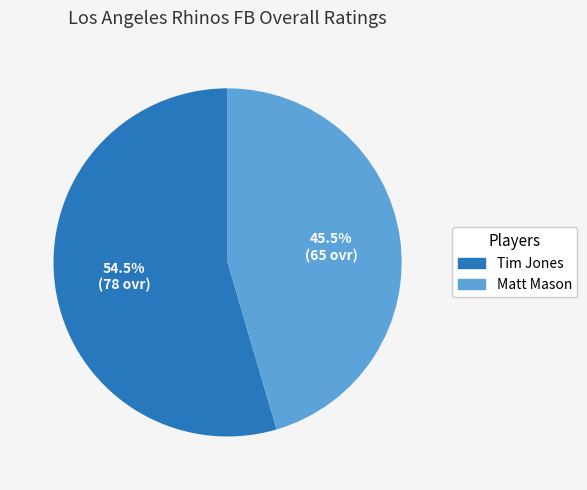

Which slice is the smallest?

Matt Mason